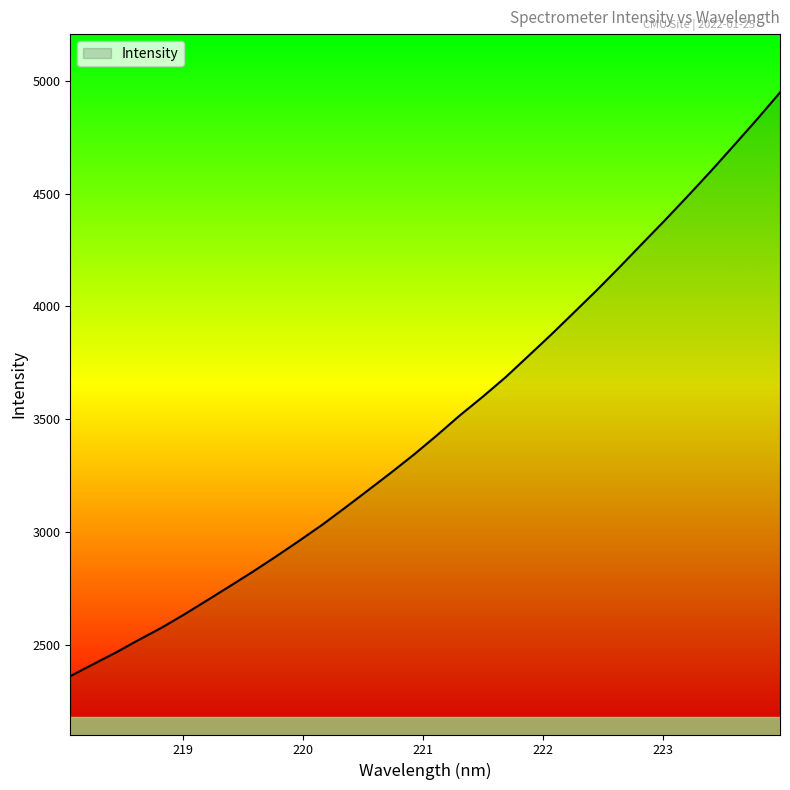

What is the smallest value displayed?

2362.4